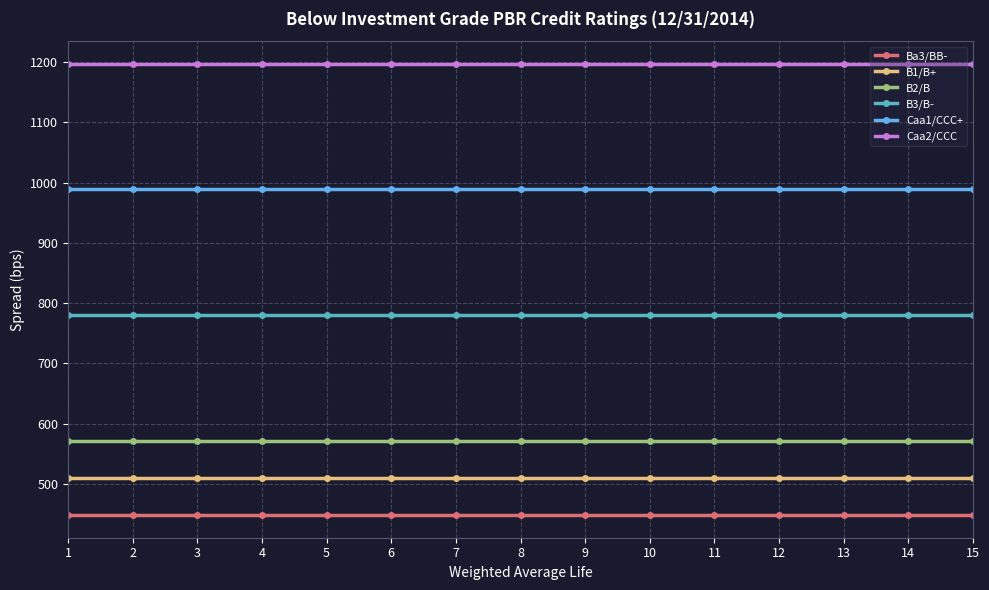

What is the approximate value of B3/B- at 5?

780.2